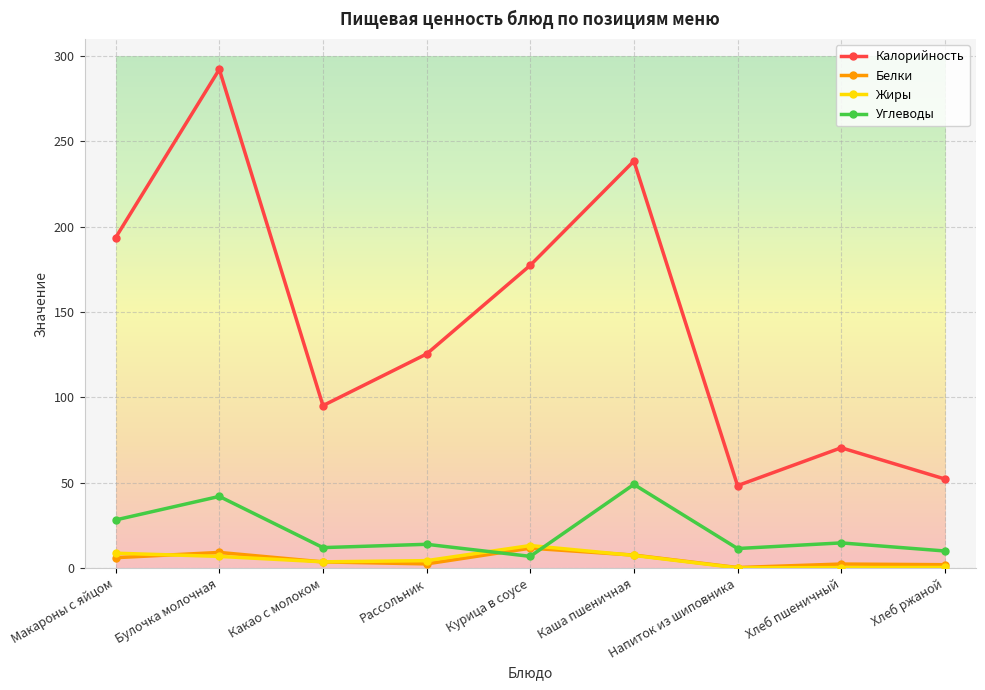

True or false: Жиры and Калорийность cross at least once.

False